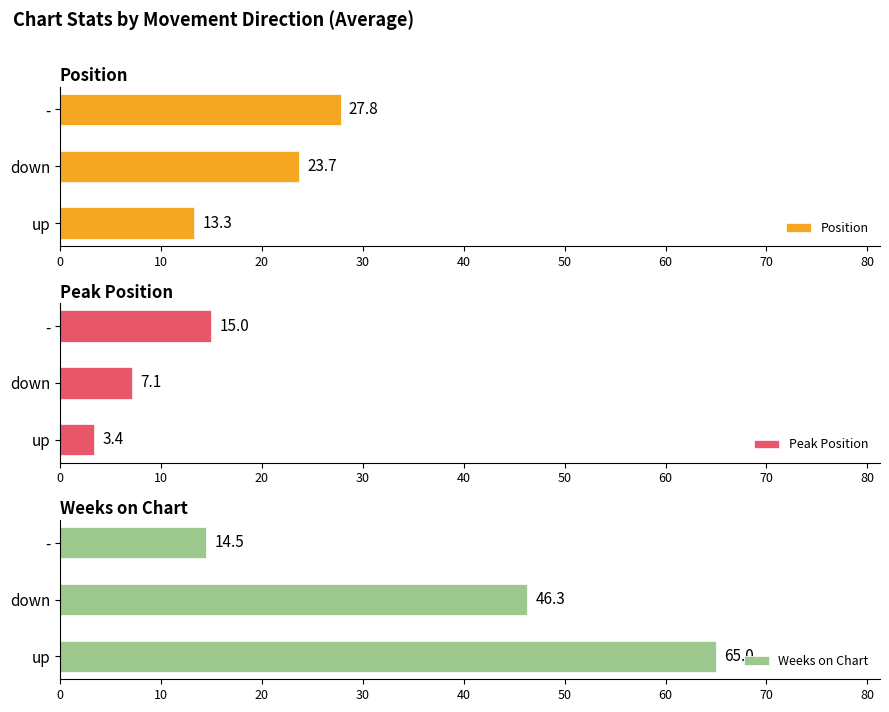

What is the difference between the second highest and minimum values in the Position series?

10.4